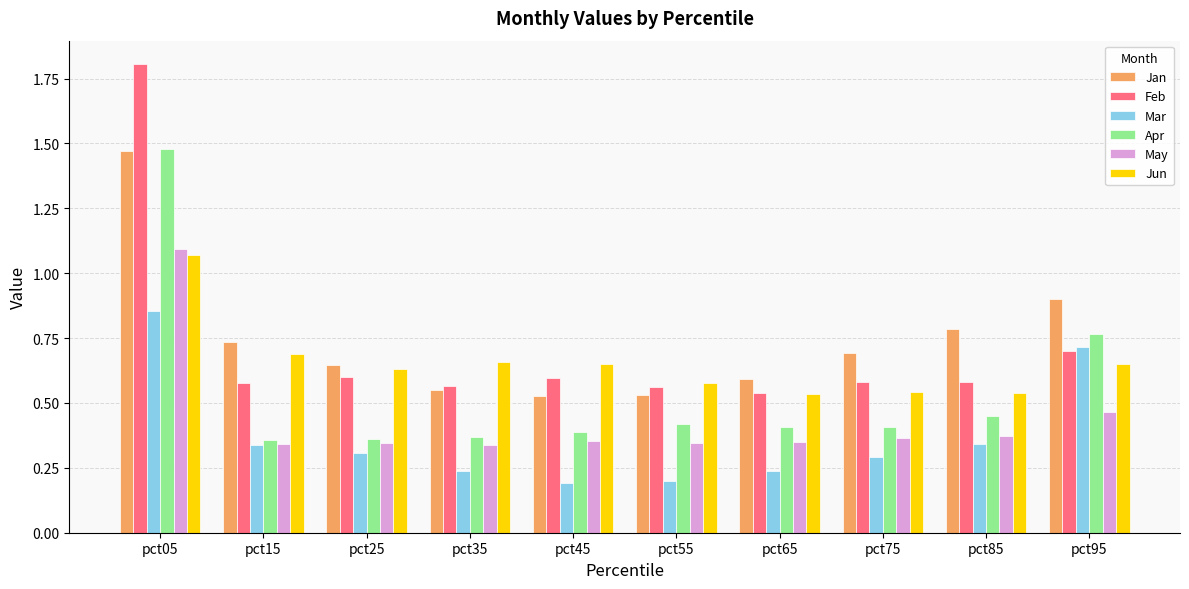

How many groups of bars are there?

10